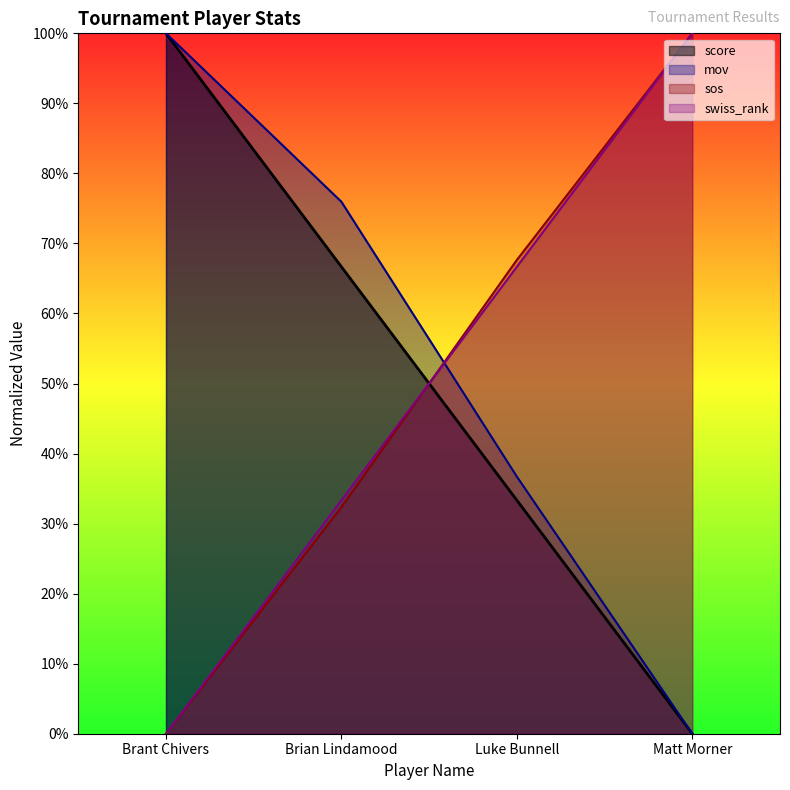

The sos series shows 67.6 at Luke Bunnell. True or false?

True